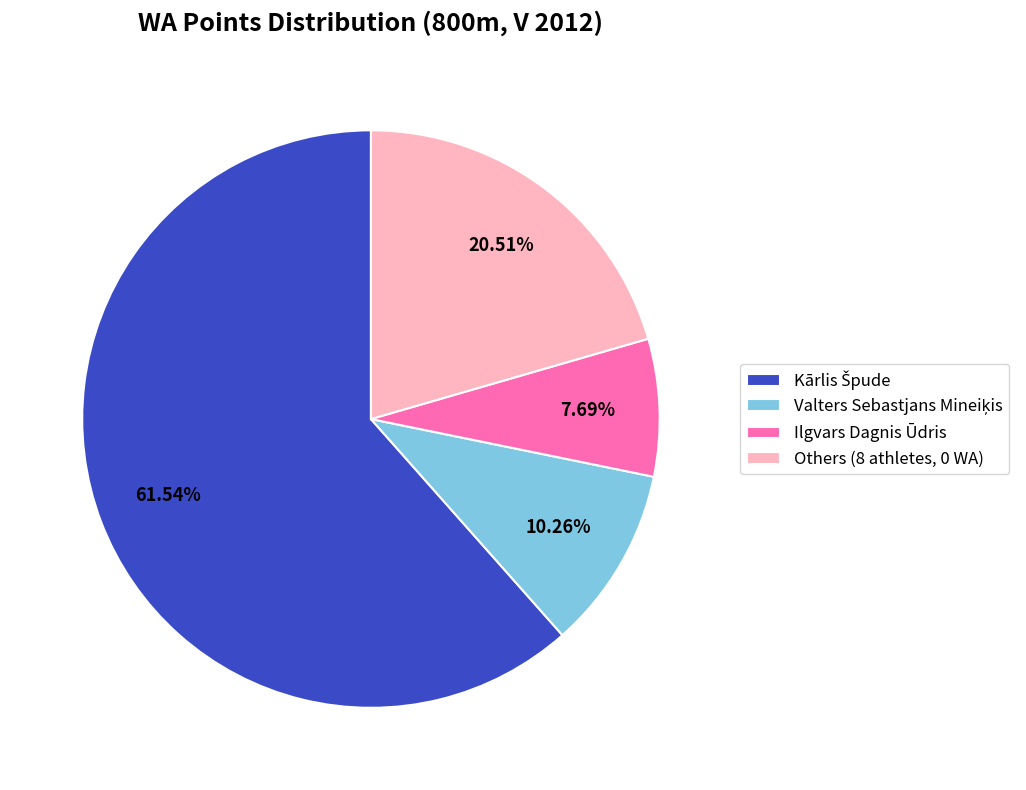

To the nearest percent, what is the difference between the largest and smallest slice percentages?

54%